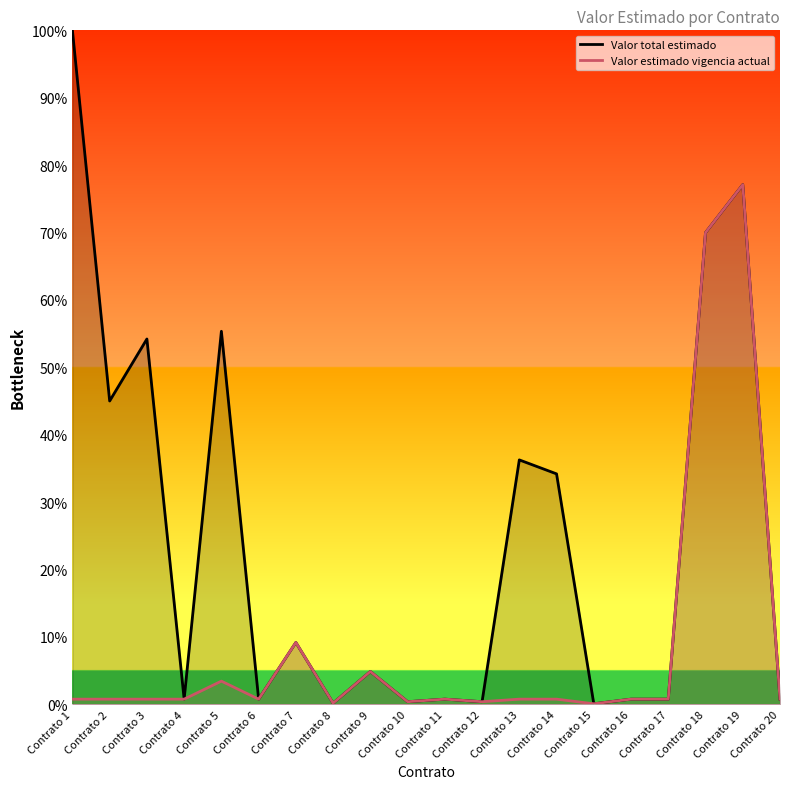

Reading left to right, transcribe all the data shown in this chart.

Valor total estimado: 100.0	45.0	54.2	0.8	55.3	0.8	9.2	0.2	4.9	0.4	0.8	0.4	36.3	34.2	0.1	0.8	0.8	70.0	77.1	0.8
Valor estimado vigencia actual: 0.8	0.8	0.8	0.8	3.4	0.8	9.2	0.2	4.9	0.4	0.8	0.4	0.8	0.8	0.1	0.8	0.8	70.0	77.1	0.8